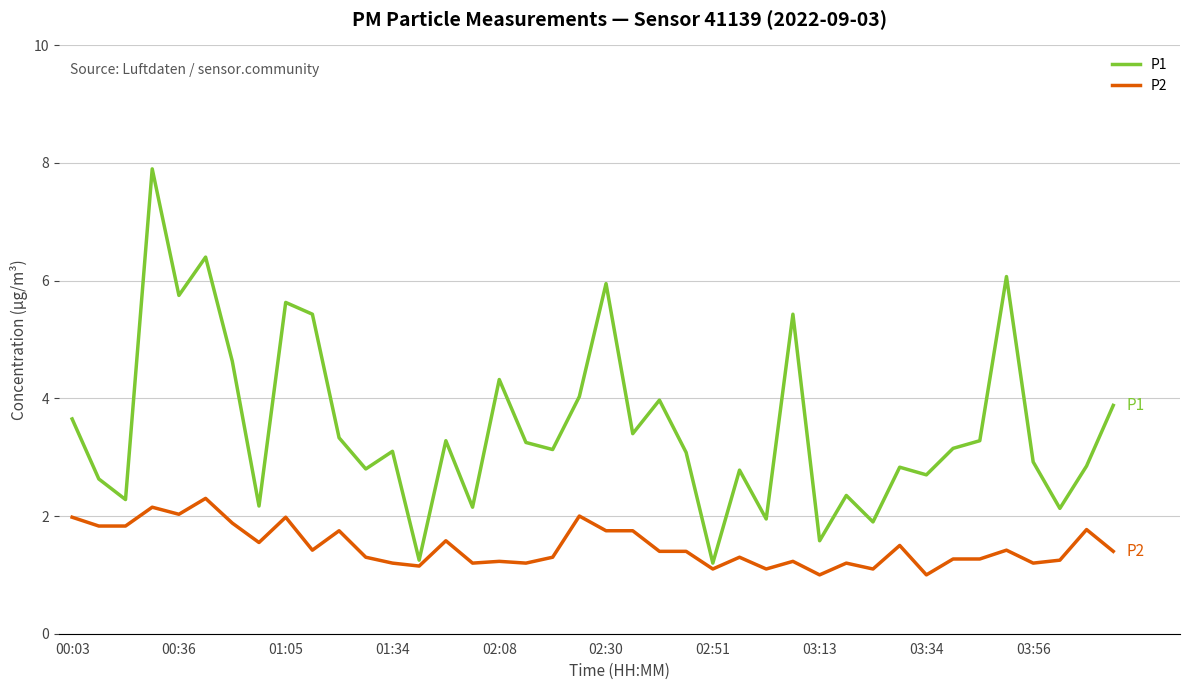

True or false: P2 and P1 cross at least once.

False